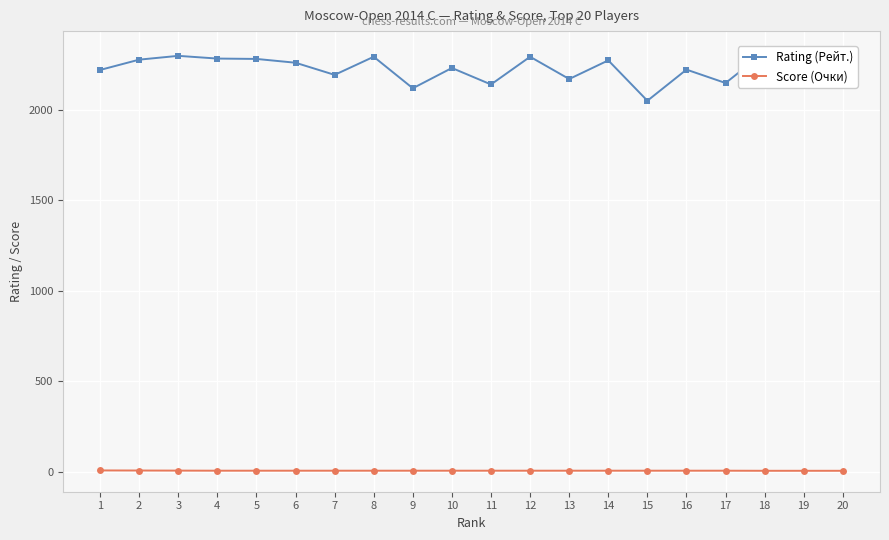

What are all the series names shown in the legend?

Rating (Рейт.), Score (Очки)